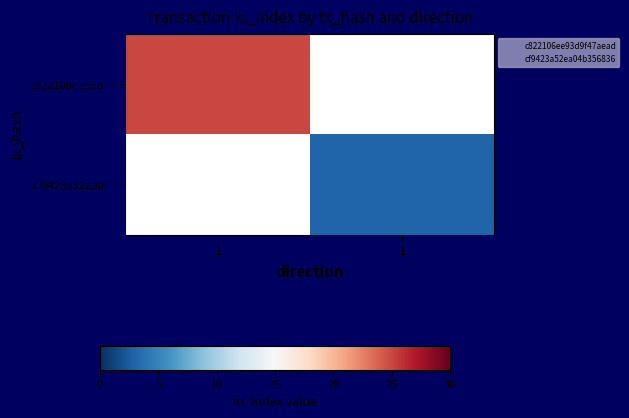

List the series in order of their peak value, highest first.

c822106ee93d…, cf9423a52ea0…